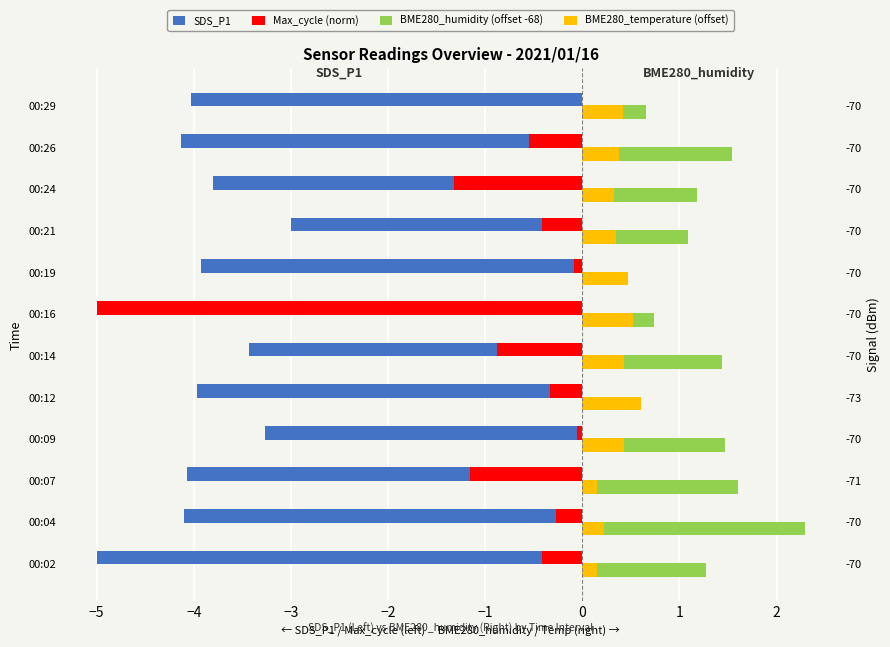

Which has a higher value, 00:04 or 00:29?

00:29